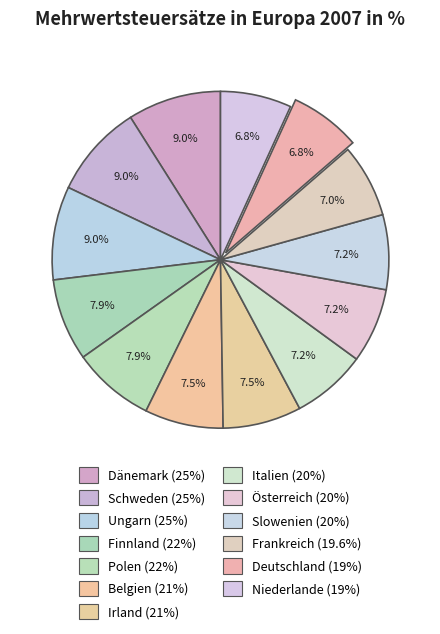

What percentage is the Österreich slice, to the nearest percent?

7%